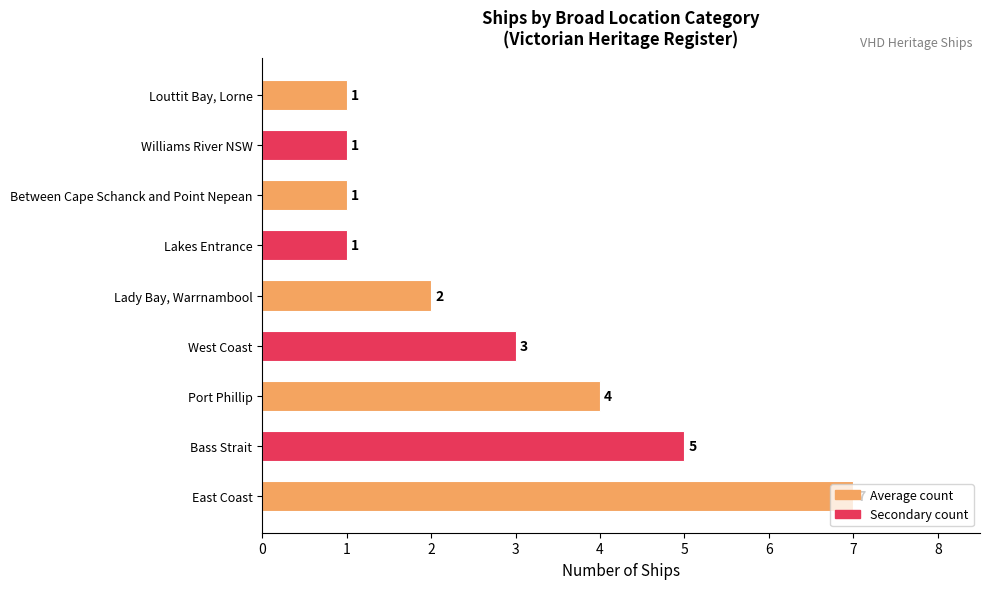

True or false: the data shows 9 at East Coast.

False